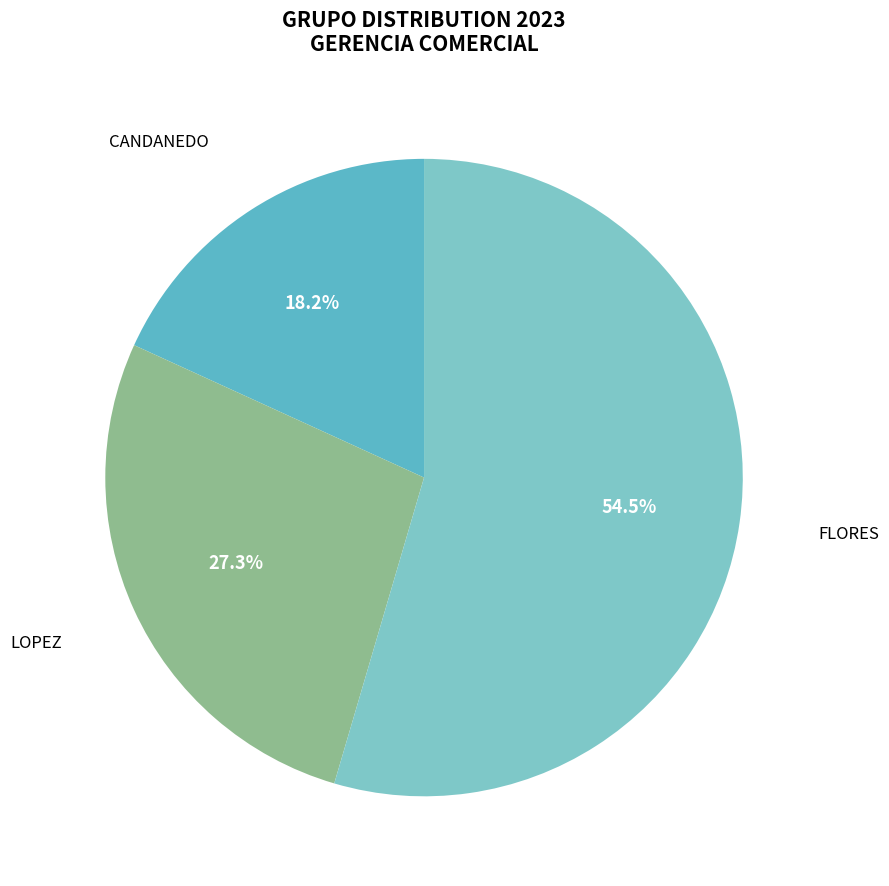

What percentage is the LOPEZ slice, to the nearest percent?

27%